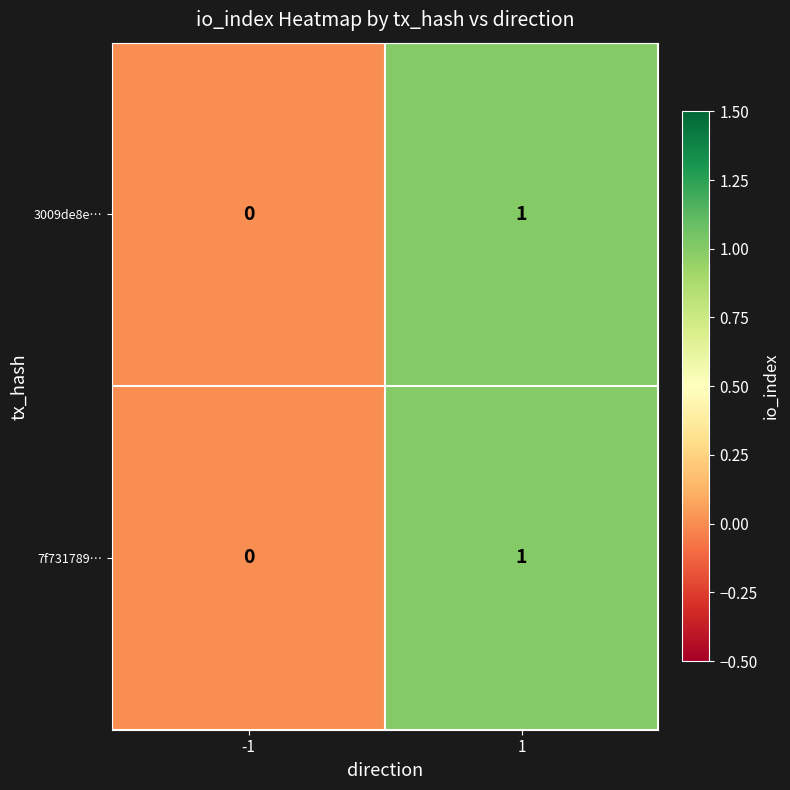

List the labels in order of 7f731789… value, largest first.

1, -1